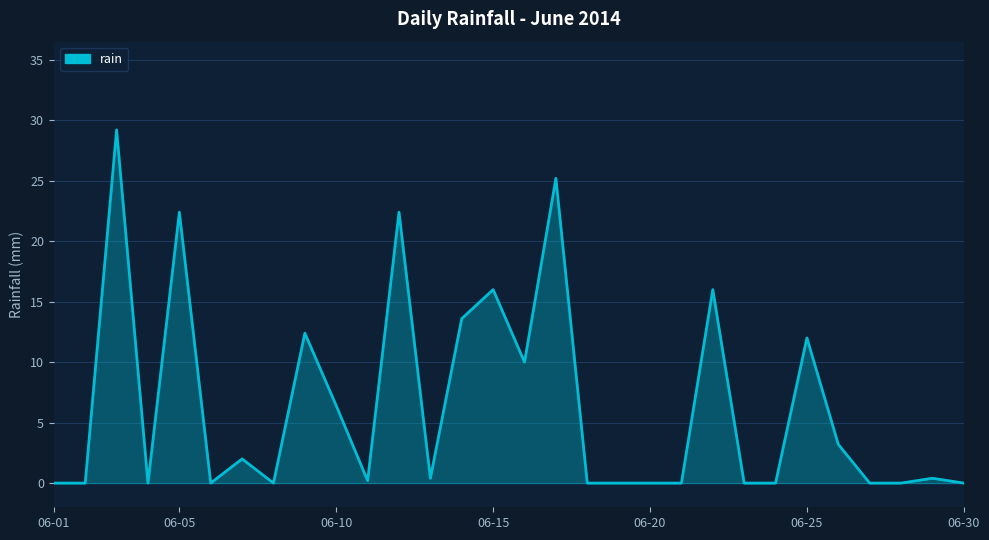

What is the difference between the maximum and minimum values?

29.2